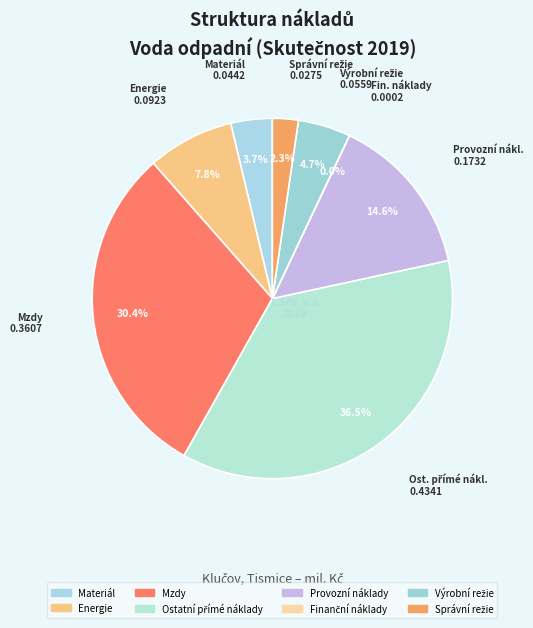

Count the number of slices in the pie.

8